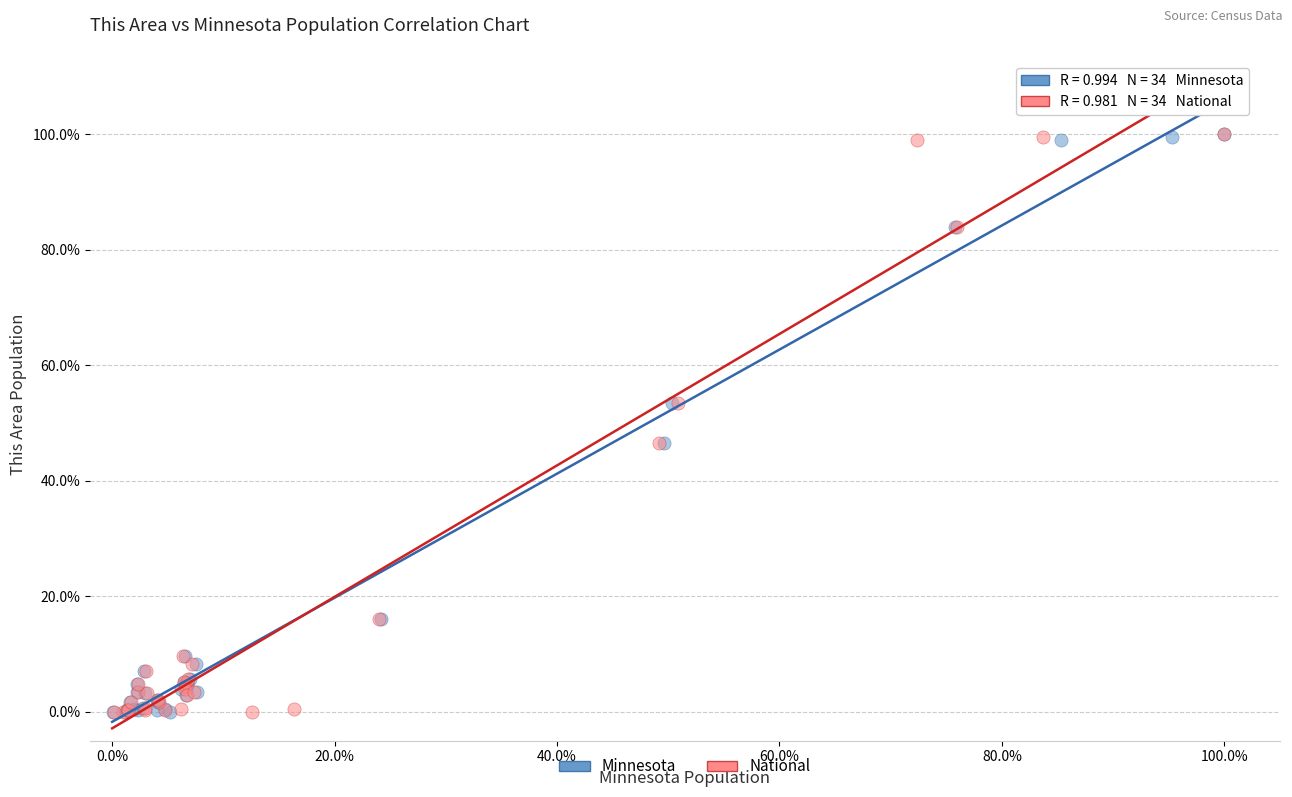

What are all the series names shown in the legend?

Minnesota, National